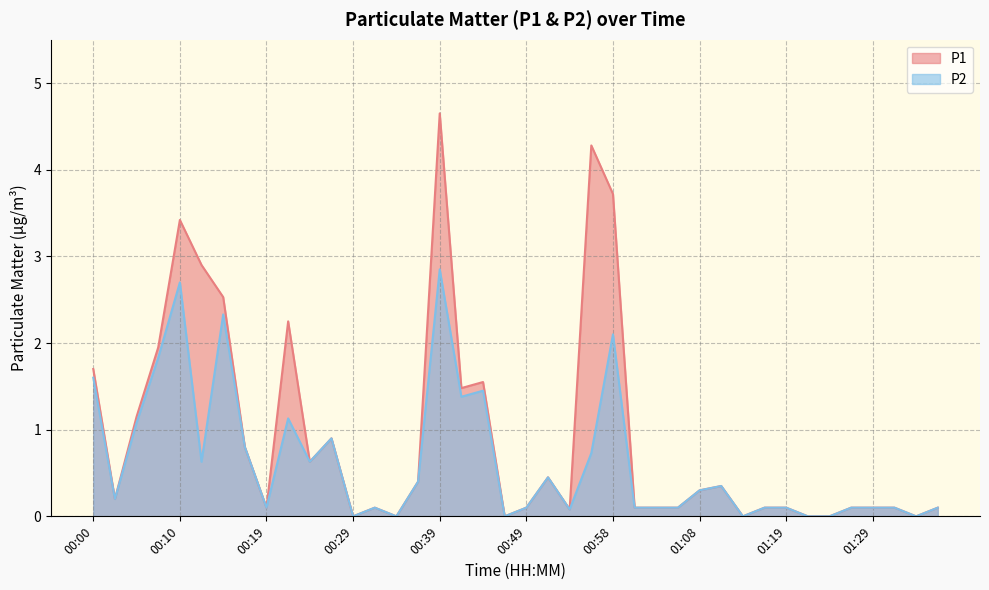

Which series has the largest total across all categories?

P1